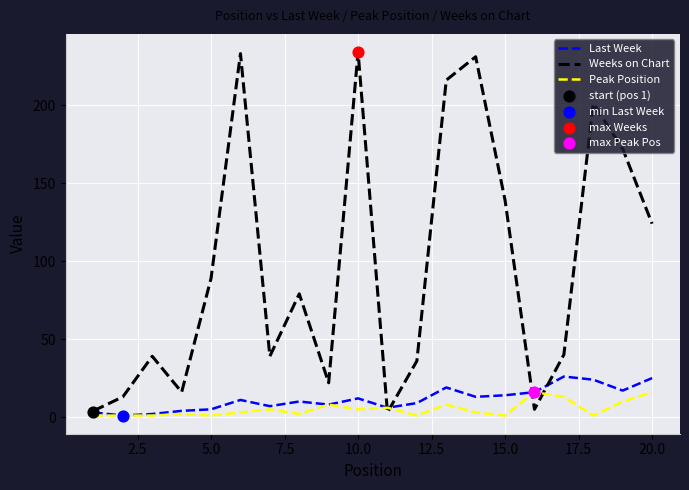

Which series has the widest spread of values?

Weeks on Chart